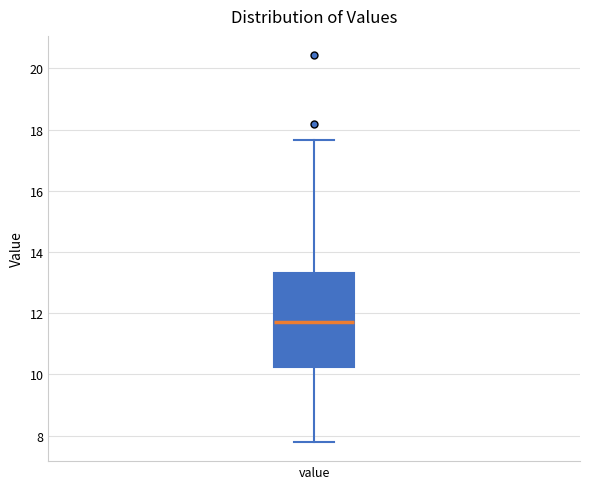

Where does the median line of the box for value sit on the y-axis? The values are not printed on the chart, so give them approximately, as read against the axis.

11.8